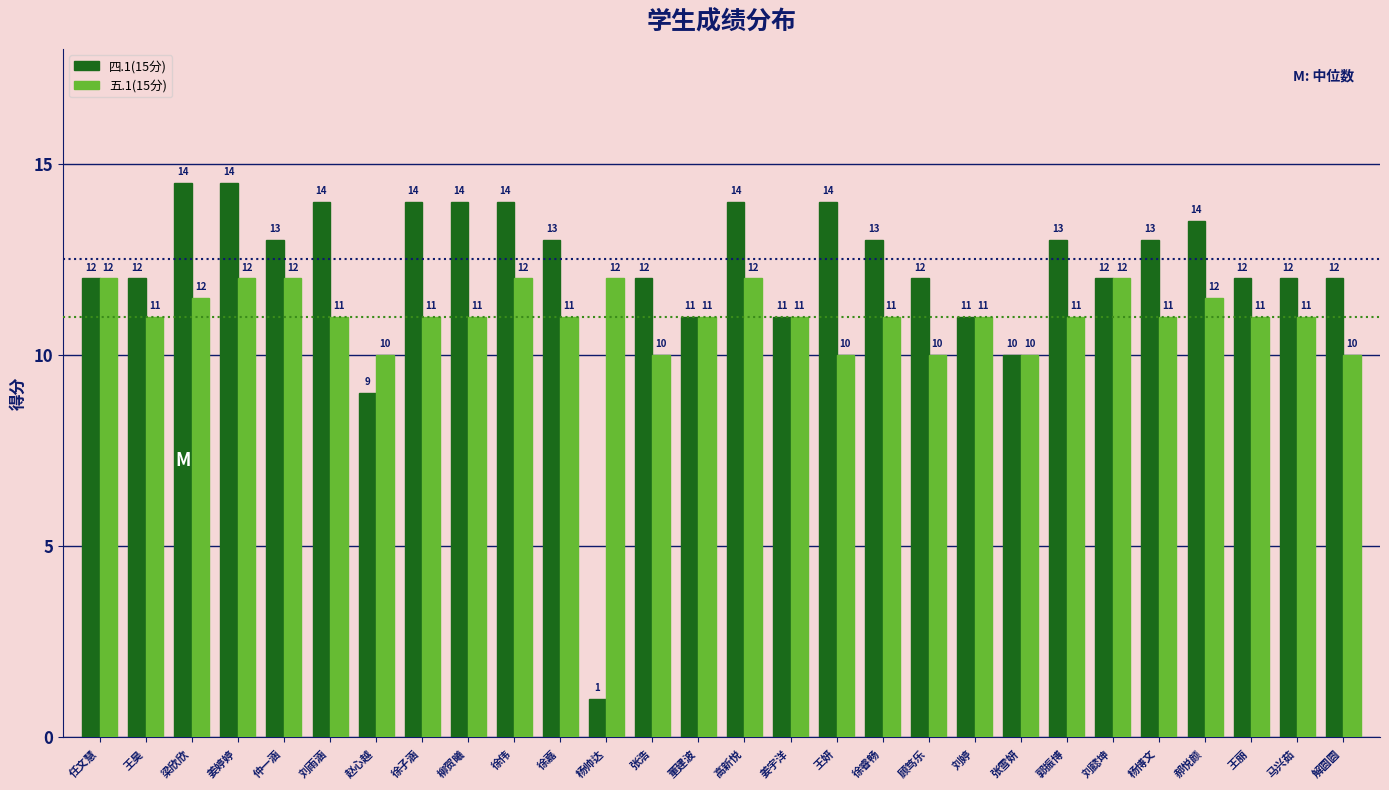

True or false: 五.1(15分) has a value of 11.0 at 董建波.

True